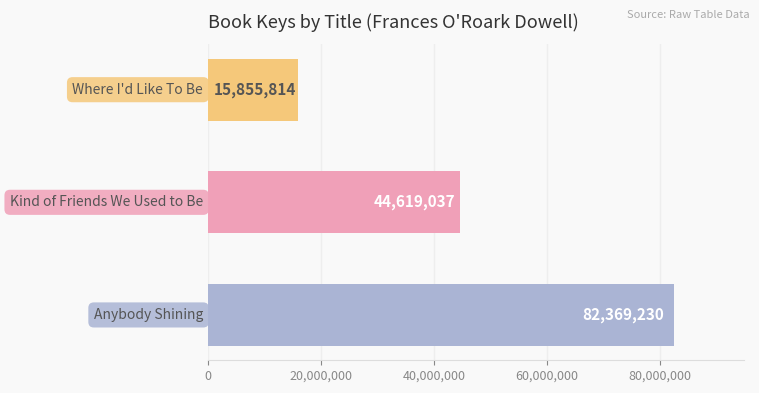

How many values are between 15855814 and 82369230?

3